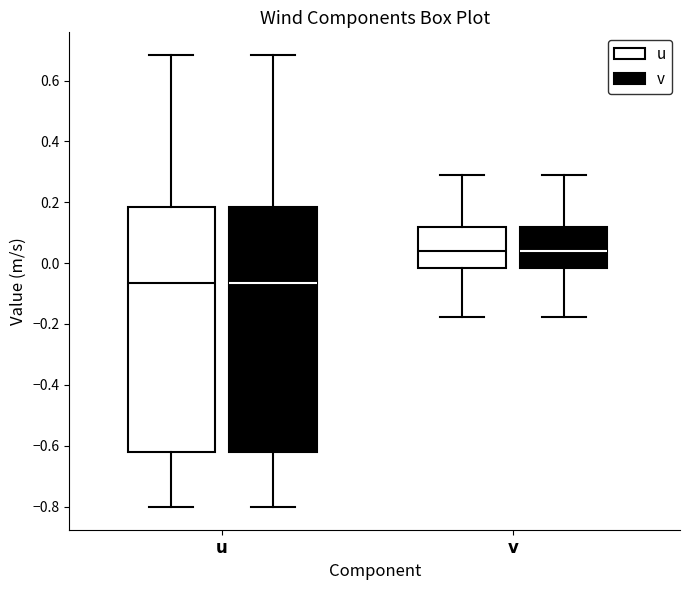

Where does the lower whisker of the box for v (v) end on the y-axis? The values are not printed on the chart, so give them approximately, as read against the axis.

-0.18